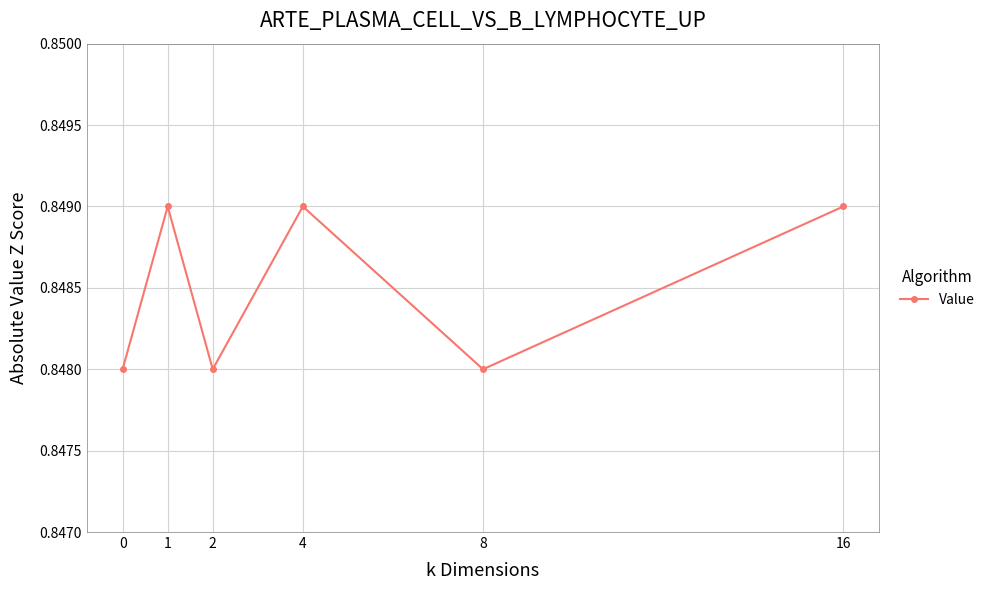

Is it true that the value at 4 is 1.5?

False